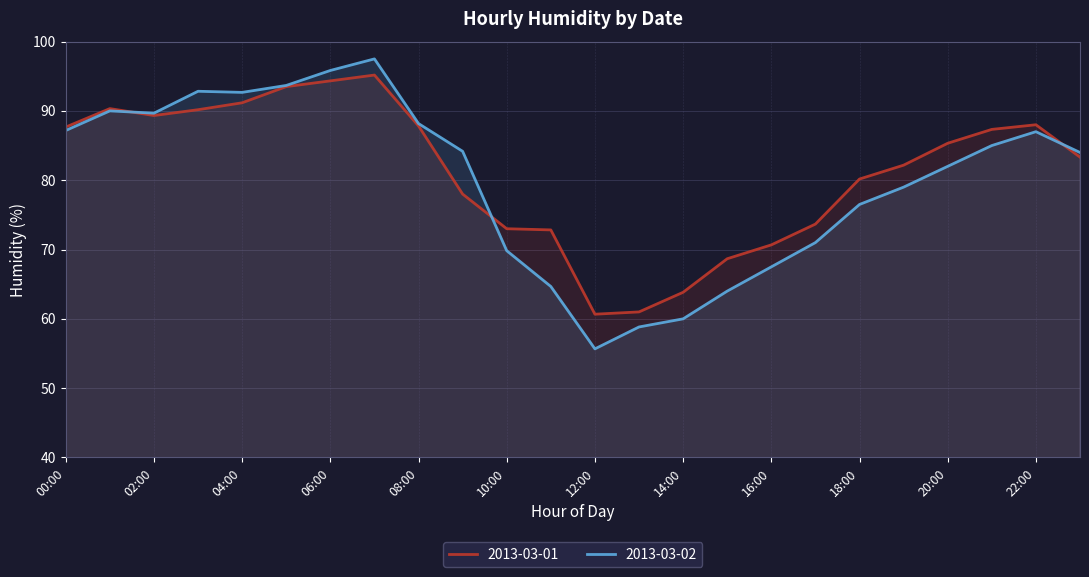

True or false: 2013-03-01 and 2013-03-02 cross at least once.

True